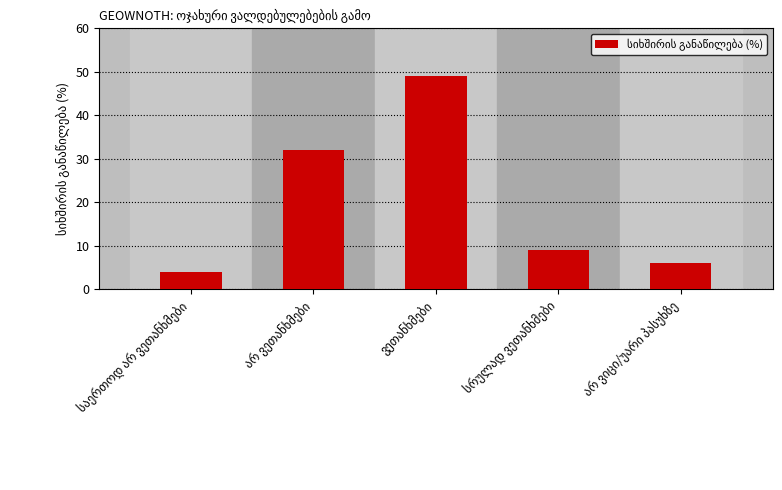

What is the minimum value shown in the chart?

4